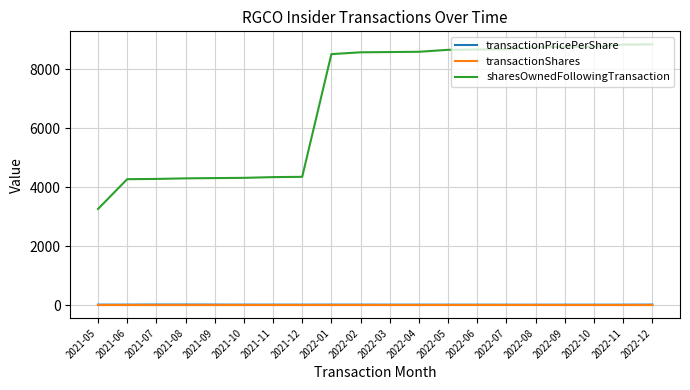

Is the value of sharesOwnedFollowingTransaction at 2021-07 greater than the value of transactionPricePerShare at 2021-11?

Yes